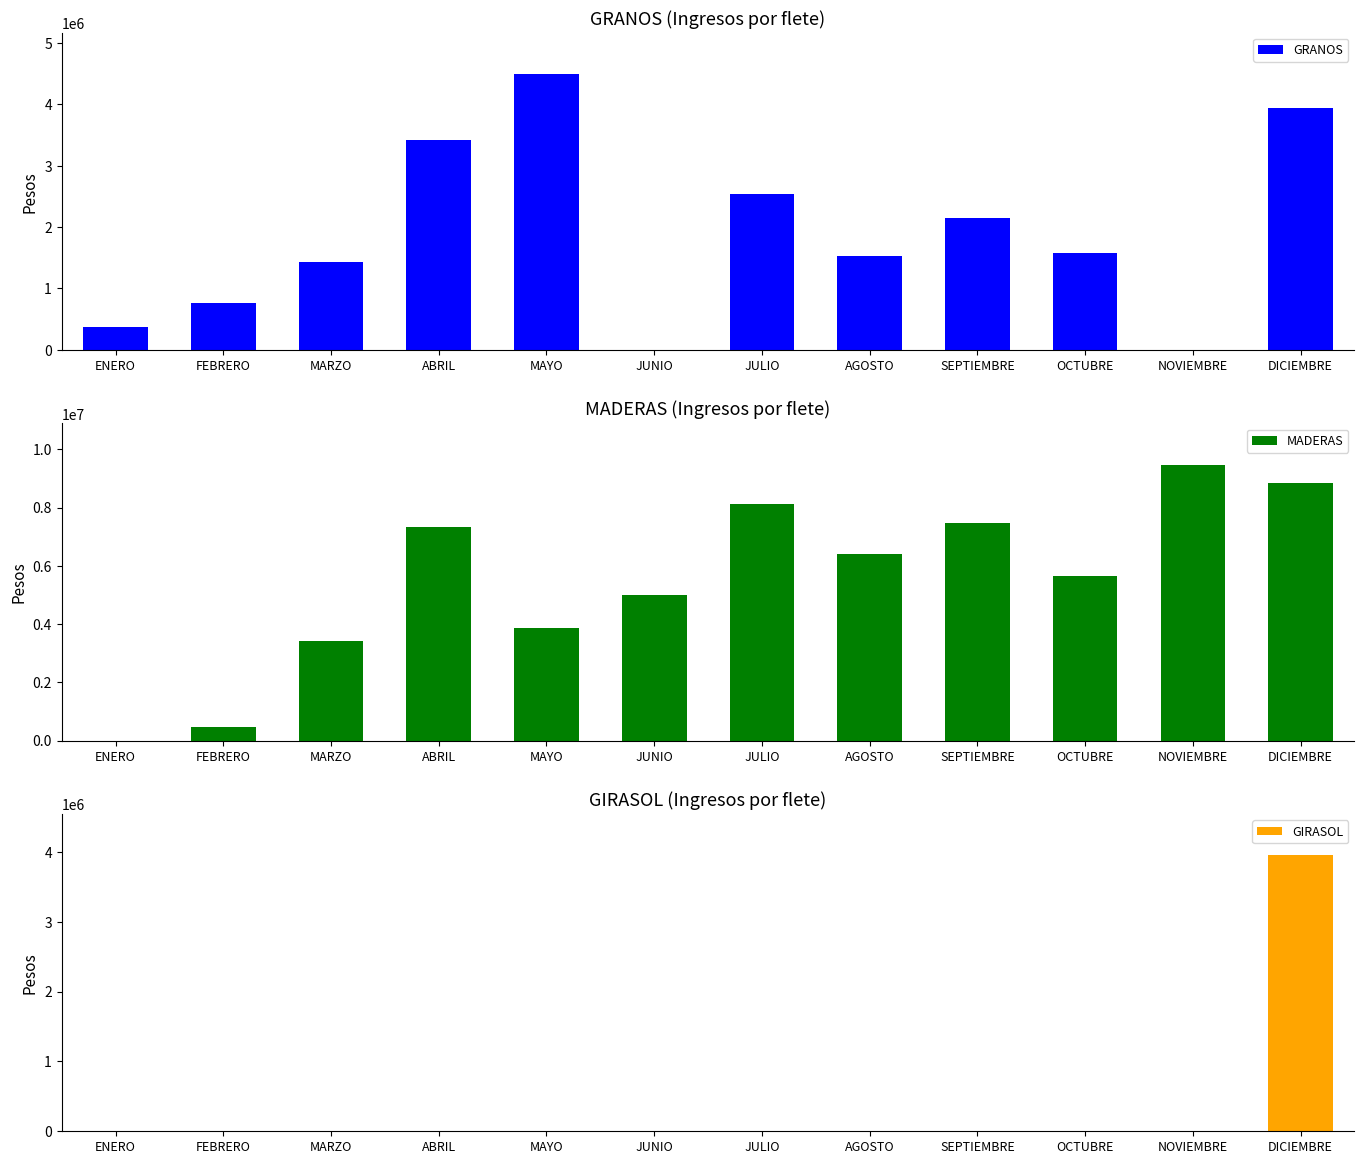

How many bars are there in each group?

3